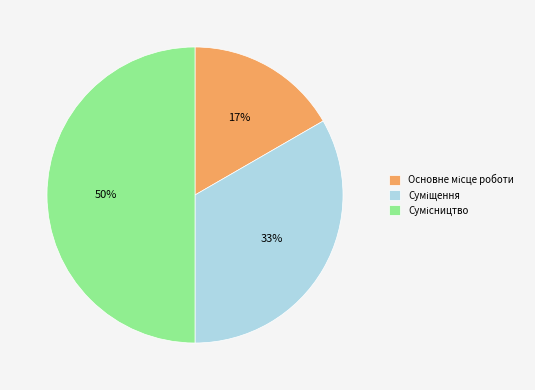

To the nearest percent, what is the difference between the largest and smallest slice percentages?

33%